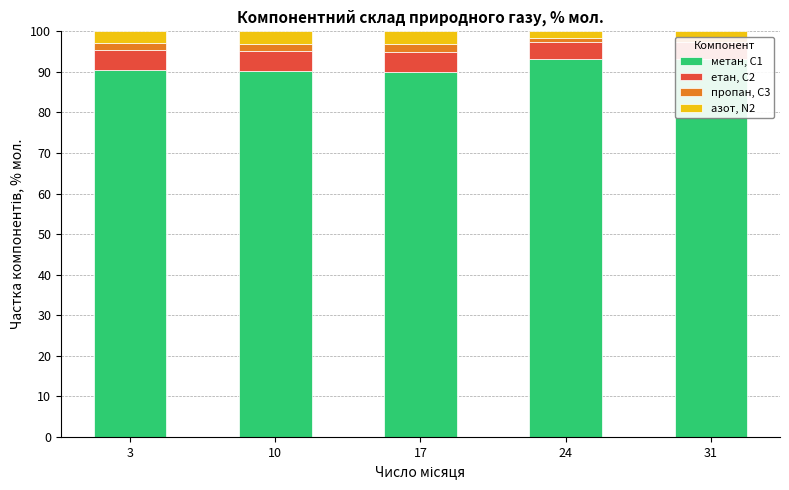

Between 3 and 31, which series saw the biggest shift?

метан, С1